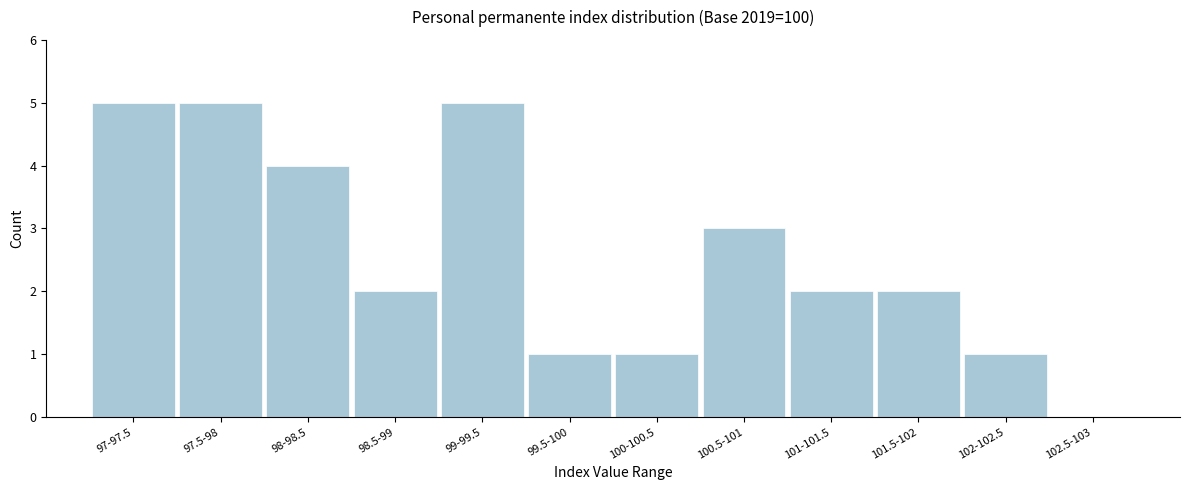

Reading left to right, list all the values displayed in this chart.

97-97.5=5	97.5-98=5	98-98.5=4	98.5-99=2	99-99.5=5	99.5-100=1	100-100.5=1	100.5-101=3	101-101.5=2	101.5-102=2	102-102.5=1	102.5-103=0